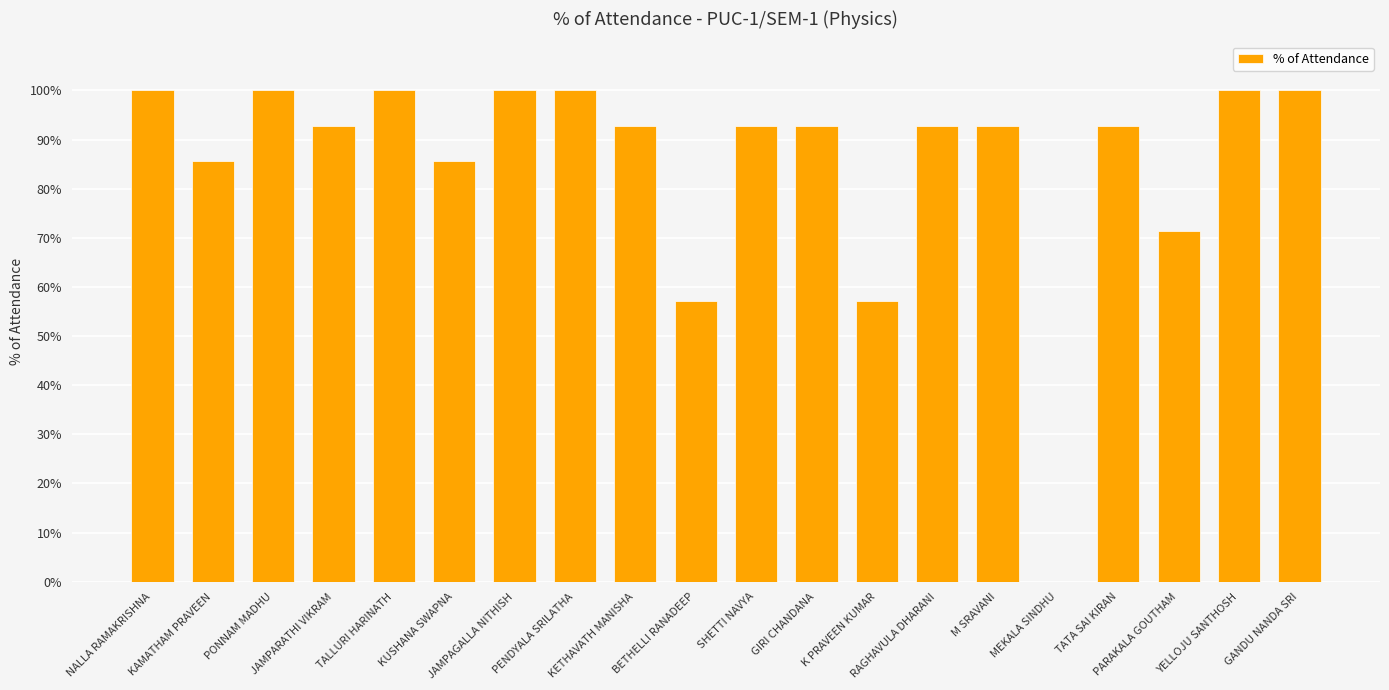

What is the maximum value shown in the chart?

100.0